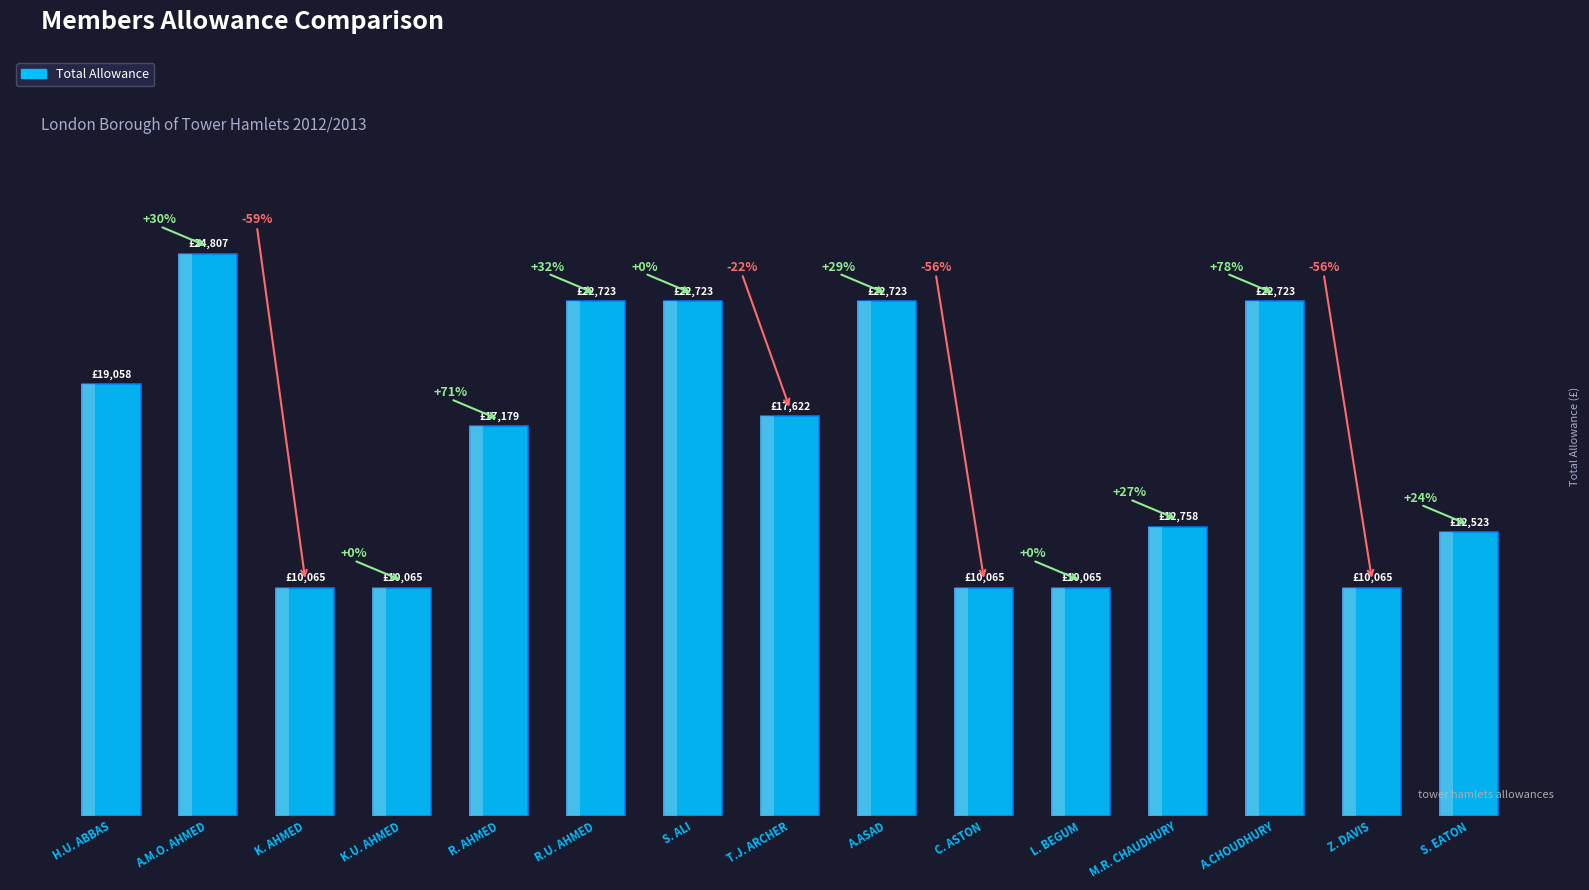

Reading left to right, what are all the values shown in this chart?

H.U. ABBAS=19058.4	A.M.O. AHMED=24807.0	K. AHMED=10065.0	K.U. AHMED=10065.0	R. AHMED=17179.2	R.U. AHMED=22723.0	S. ALI=22723.0	T.J. ARCHER=17622.0	A.ASAD=22723.0	C. ASTON=10065.0	L. BEGUM=10065.0	M.R. CHAUDHURY=12758.4	A.CHOUDHURY=22723.0	Z. DAVIS=10065.0	S. EATON=12523.1